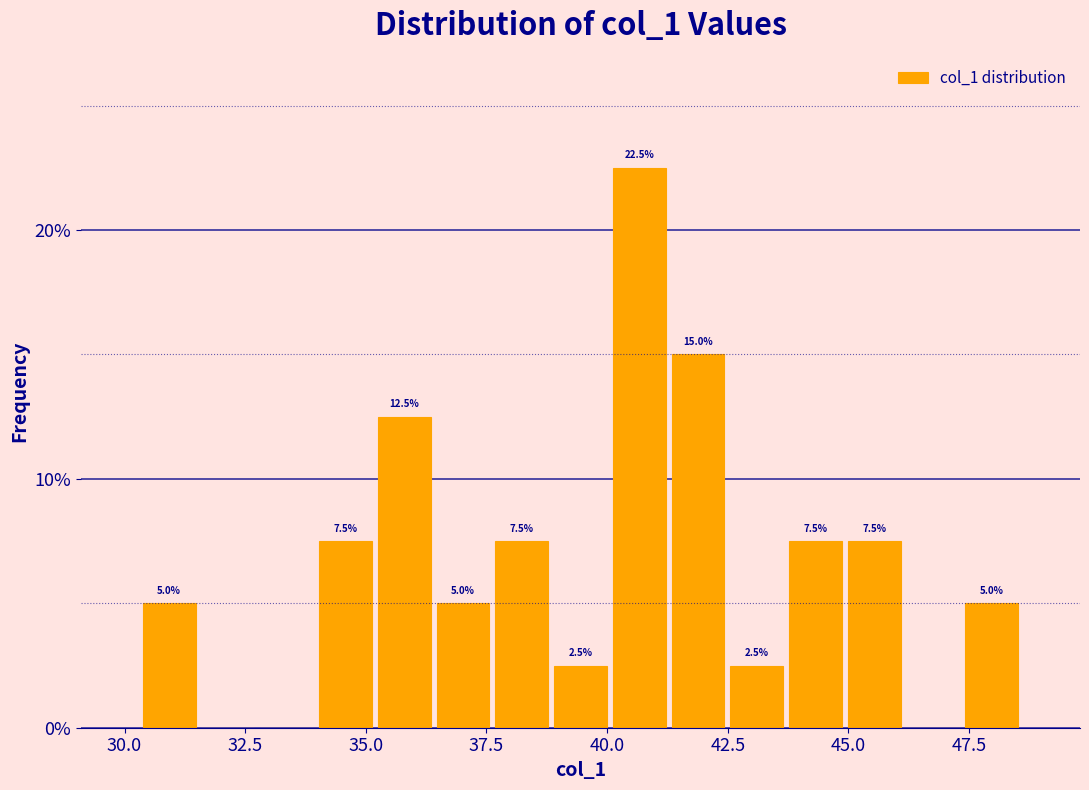

Around what value on the x-axis is the tallest bar? Give the approximate position of its centre, as read against the axis.

40.5